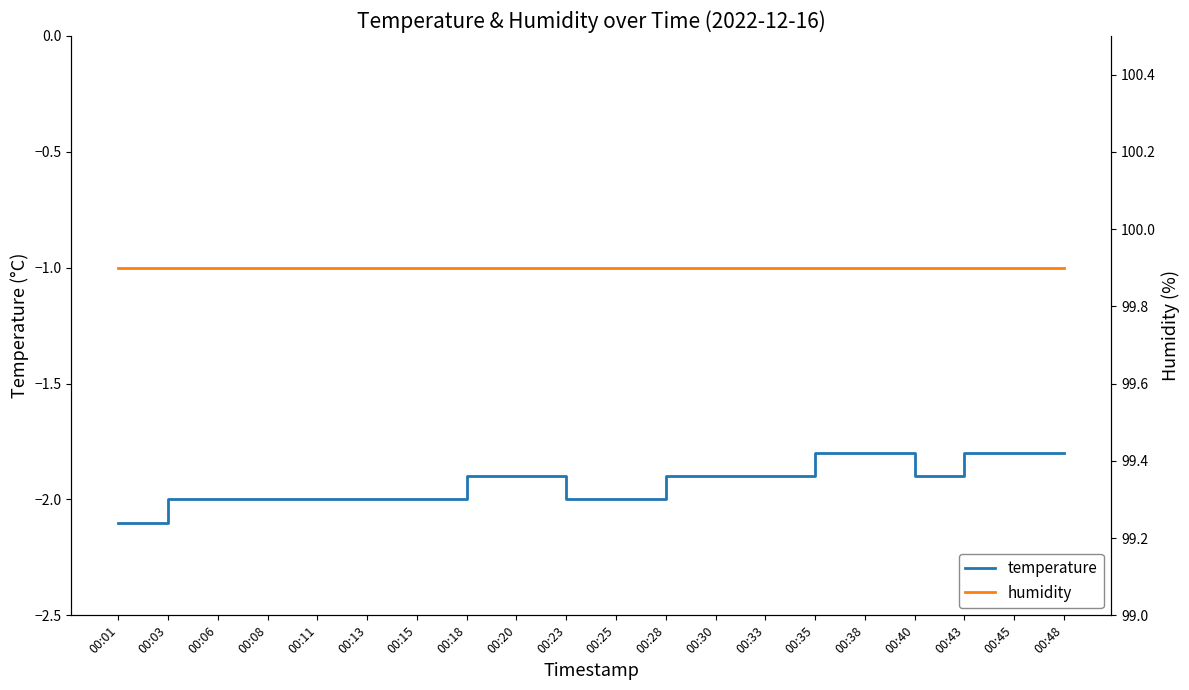

At which label does temperature reach its peak?

00:35